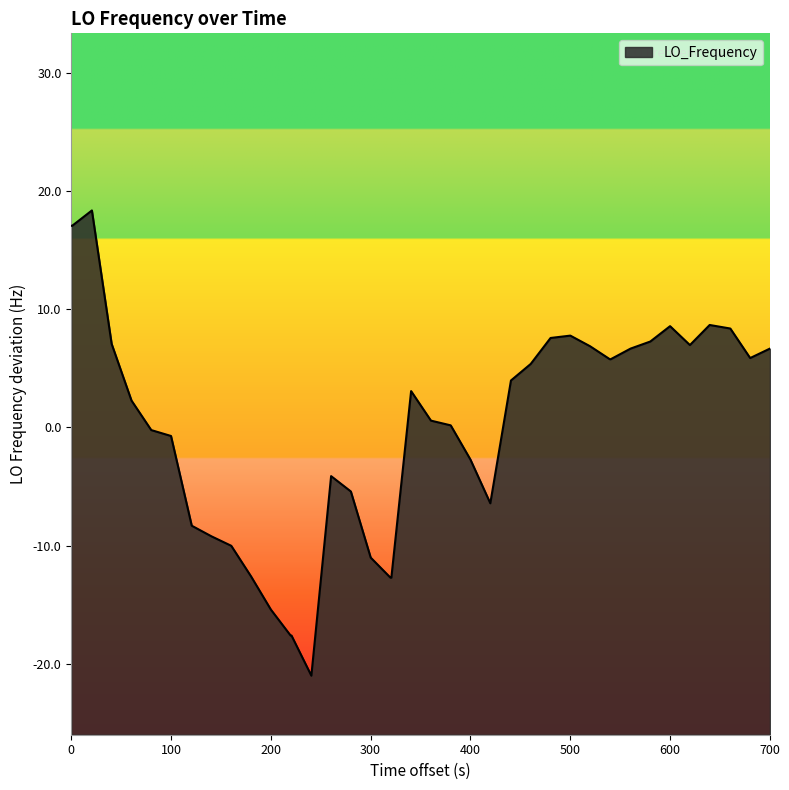

What is the minimum value shown in the chart?

-21.0